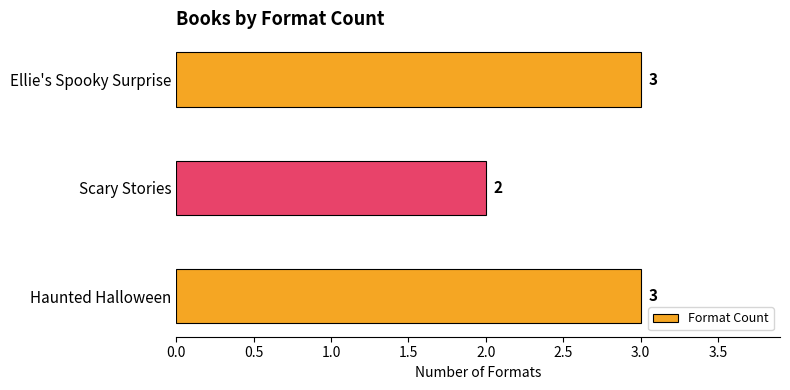

Are the bars horizontal?

Yes